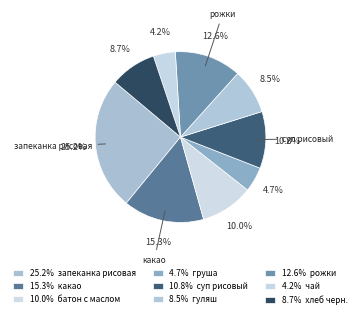

To the nearest percent, what is the difference between the largest and smallest slice percentages?

21%